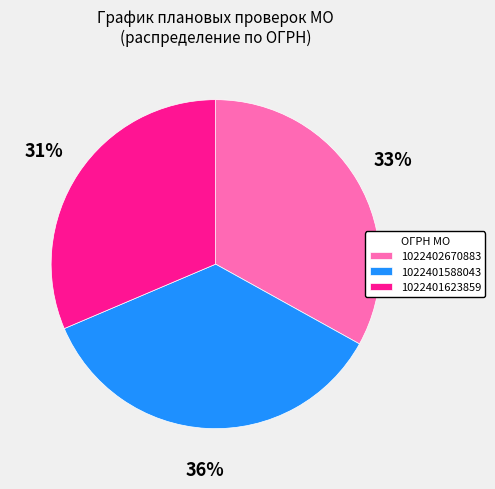

The 1022402670883 slice represents 41% of the pie. True or false?

False